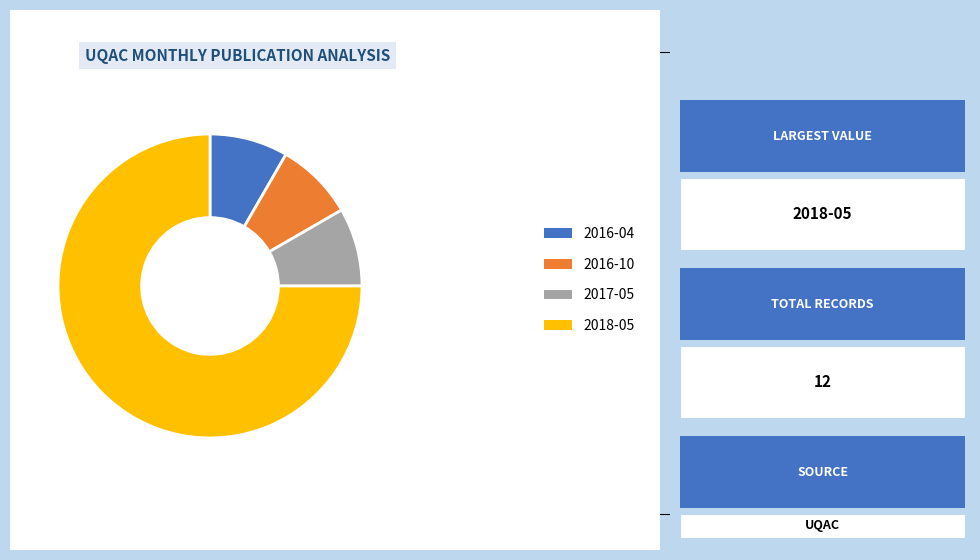

To the nearest percent, what is the average slice percentage?

25%